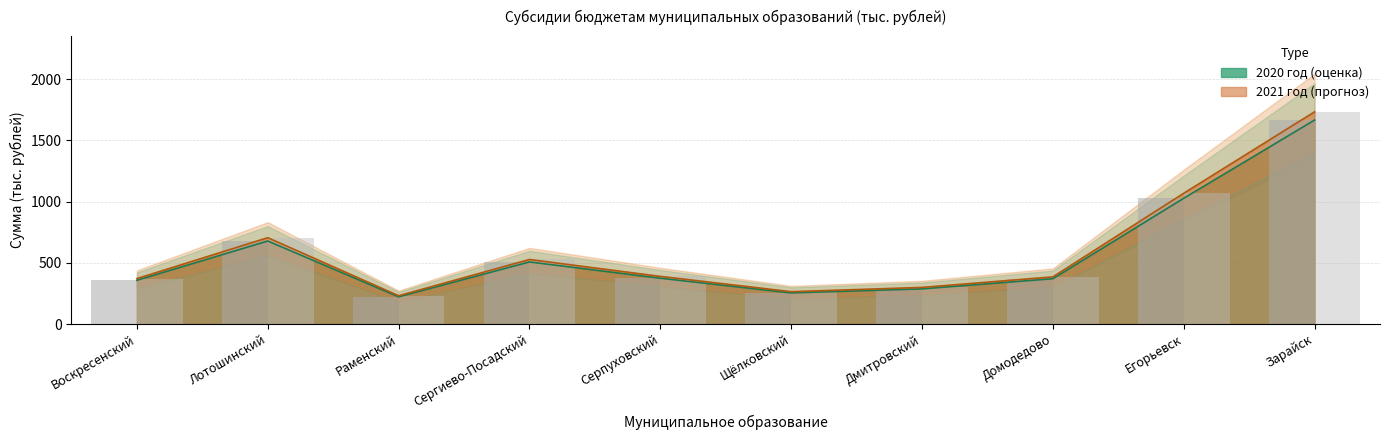

What is the sum of the 2021 год values at Щёлковский and Зарайск?

1997